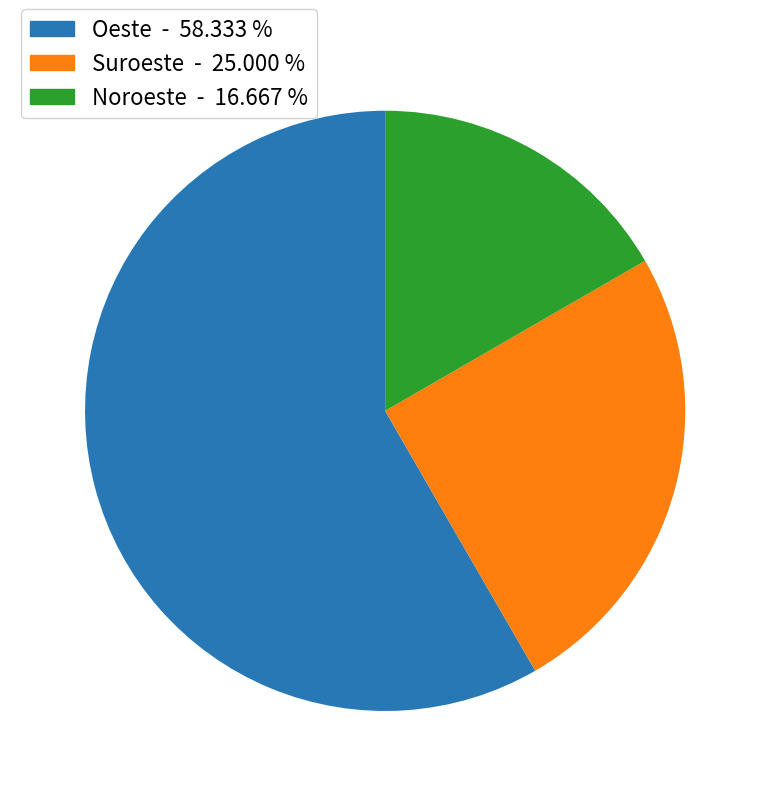

Combined, do Suroeste and Noroeste account for over 50%?

No